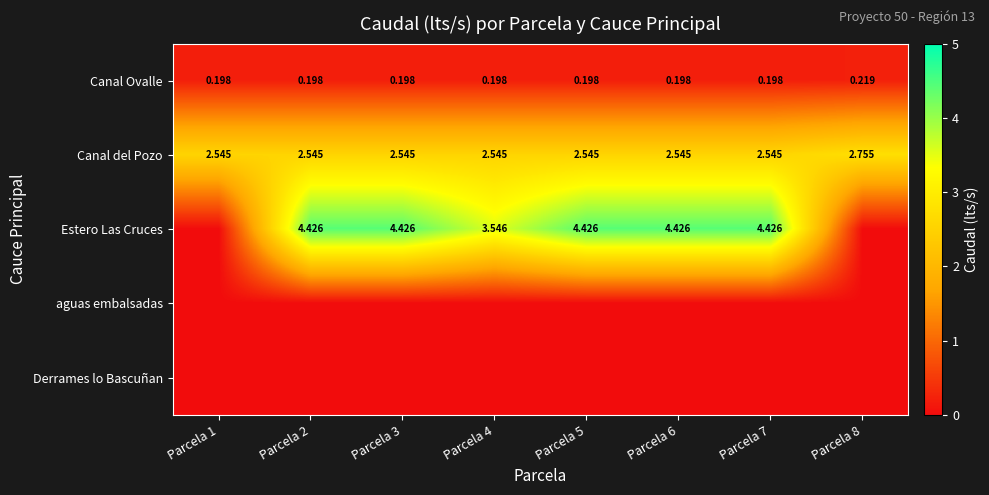

The Canal del Pozo series shows 1.4 at Parcela 1. True or false?

False